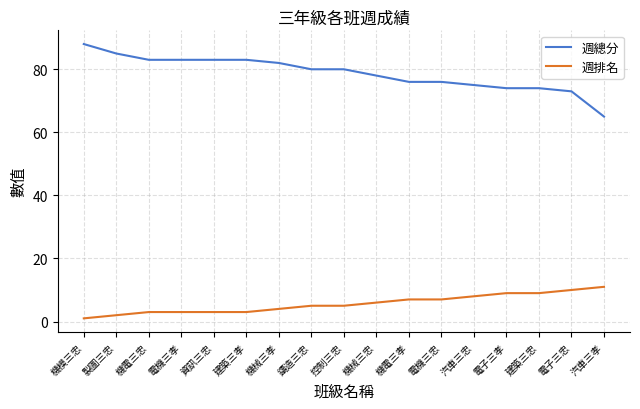

What position from the right is 機械三孝?

11